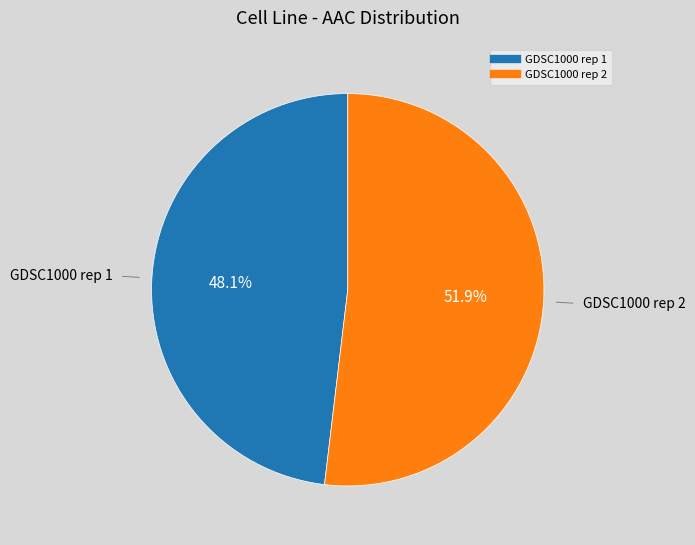

To the nearest percent, what portion does GDSC1000 rep 1 represent?

48%